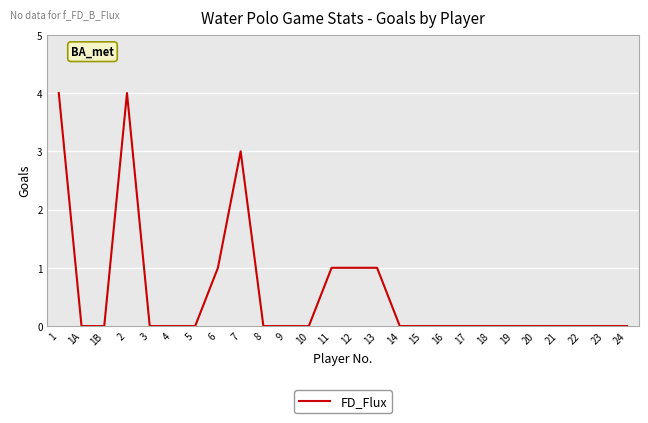

How many lines are shown in the chart?

1